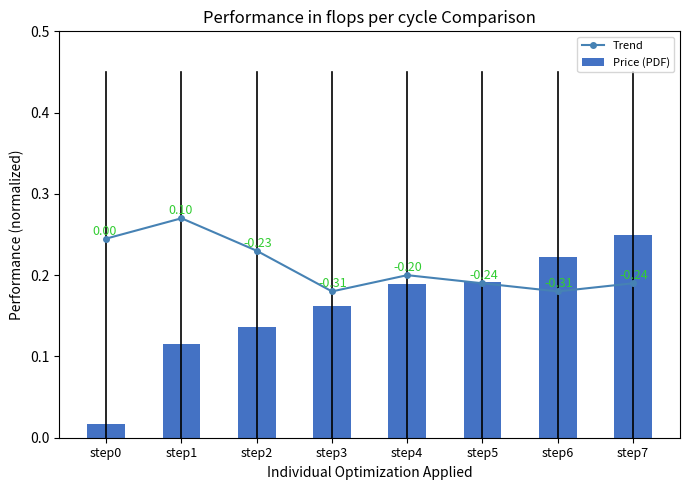

How many categories are shown in the chart?

8